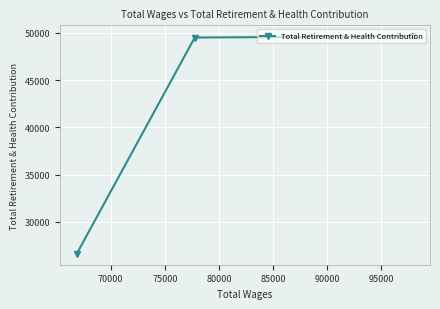

What is the maximum value shown in the chart?

49657